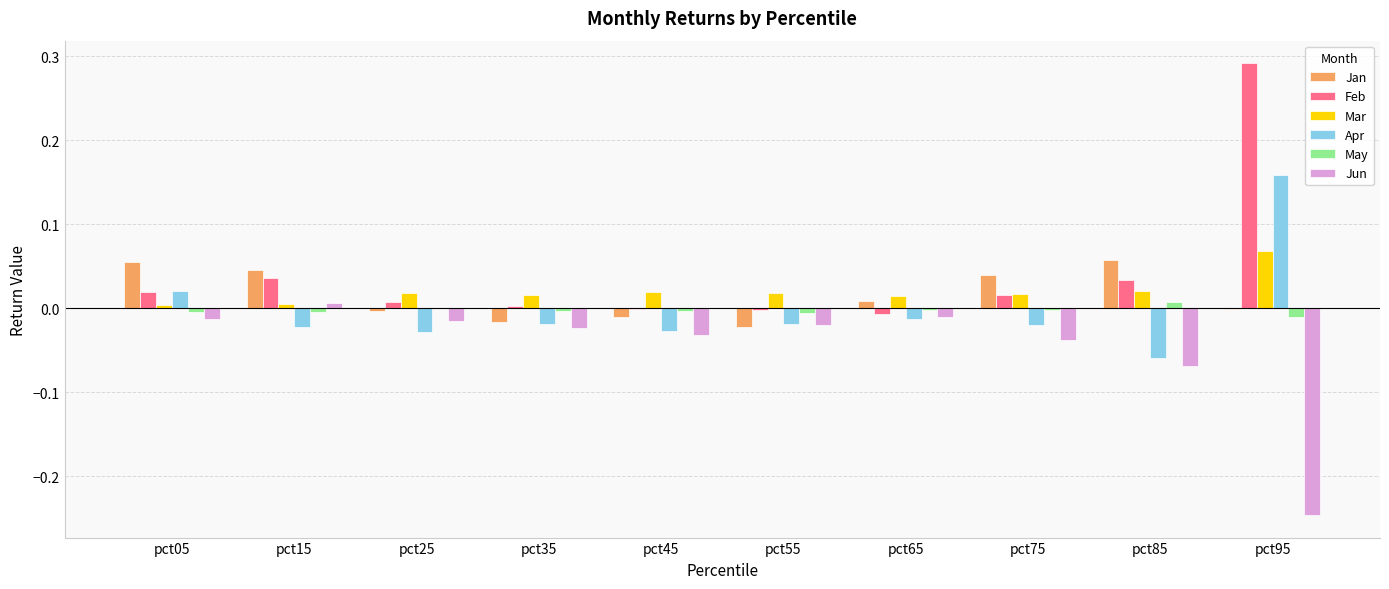

Which series has the largest range (max minus min)?

Feb